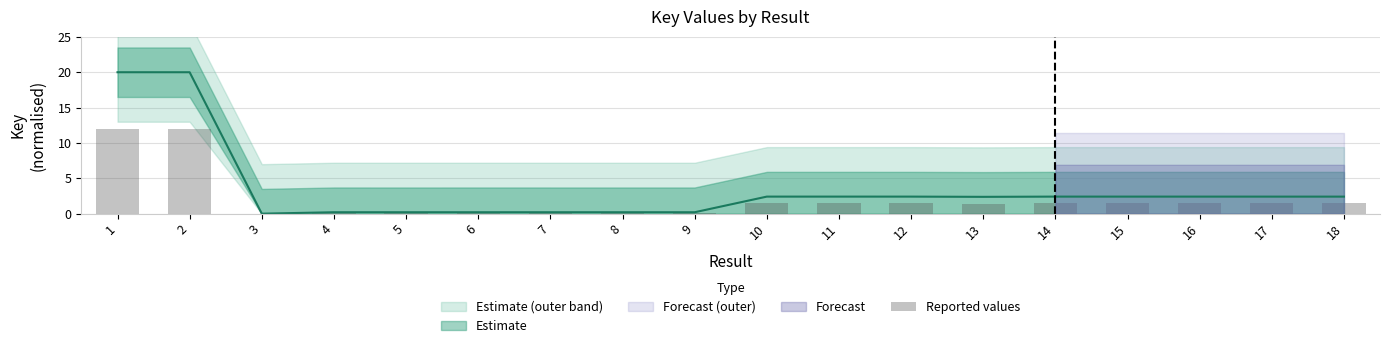

List the labels in order of value, smallest first.

3, 5, 9, 7, 8, 6, 4, 13, 18, 17, 12, 16, 10, 15, 14, 11, 2, 1